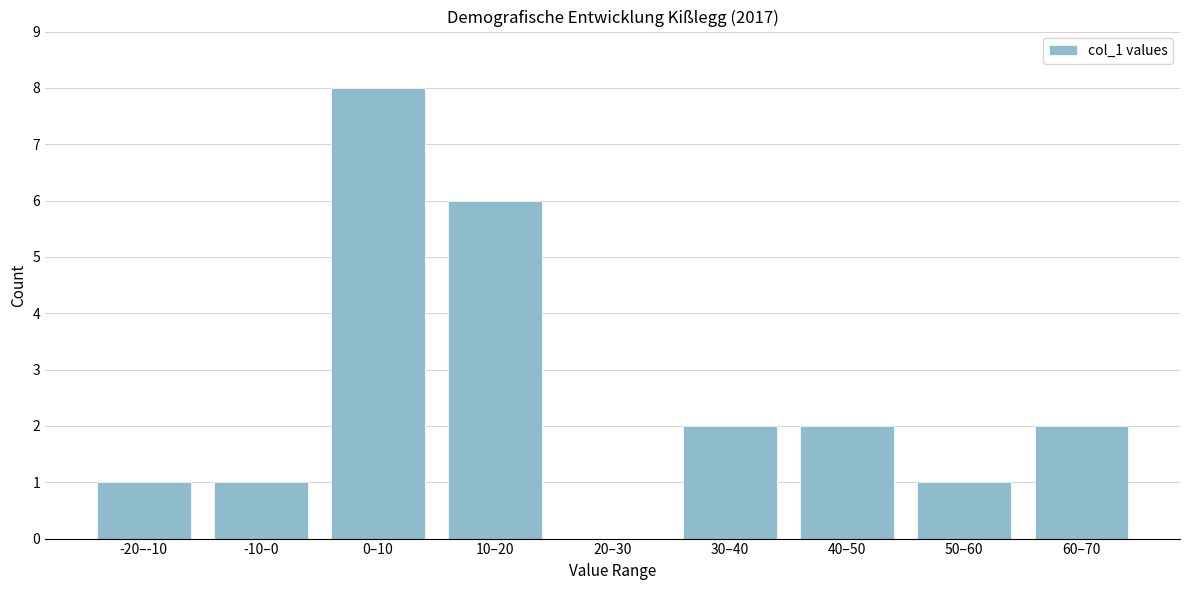

Reading left to right, transcribe all the data shown in this chart.

-20–-10=1	-10–0=1	0–10=8	10–20=6	20–30=0	30–40=2	40–50=2	50–60=1	60–70=2